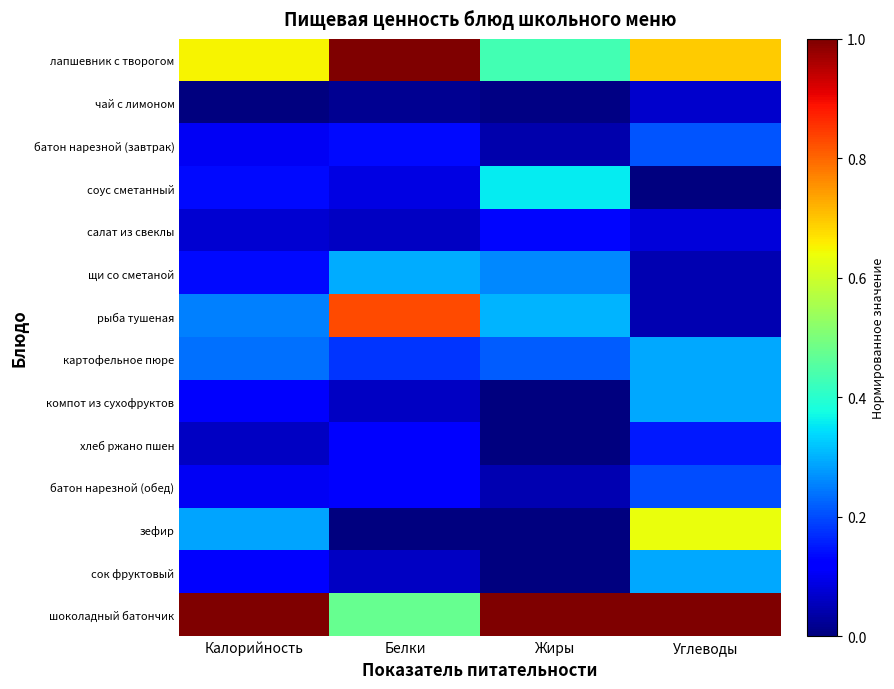

Reading left to right, what are all the values shown in this chart?

лапшевник с творогом: Калорийность=0.7	Белки=1.0	Жиры=0.4	Углеводы=0.7
чай с лимоном: Калорийность=0.0	Белки=0.0	Жиры=0.0	Углеводы=0.1
батон нарезной (завтрак): Калорийность=0.1	Белки=0.1	Жиры=0.0	Углеводы=0.2
соус сметанный: Калорийность=0.1	Белки=0.1	Жиры=0.4	Углеводы=0.0
салат из свеклы: Калорийность=0.1	Белки=0.1	Жиры=0.1	Углеводы=0.1
щи со сметаной: Калорийность=0.1	Белки=0.3	Жиры=0.3	Углеводы=0.0
рыба тушеная: Калорийность=0.3	Белки=0.8	Жиры=0.3	Углеводы=0.0
картофельное пюре: Калорийность=0.2	Белки=0.2	Жиры=0.2	Углеводы=0.3
компот из сухофруктов: Калорийность=0.1	Белки=0.1	Жиры=0.0	Углеводы=0.3
хлеб ржано пшен: Калорийность=0.1	Белки=0.1	Жиры=0.0	Углеводы=0.2
батон нарезной (обед): Калорийность=0.1	Белки=0.1	Жиры=0.0	Углеводы=0.2
зефир: Калорийность=0.3	Белки=0.0	Жиры=0.0	Углеводы=0.6
сок фруктовый: Калорийность=0.1	Белки=0.1	Жиры=0.0	Углеводы=0.3
шоколадный батончик: Калорийность=1.0	Белки=0.5	Жиры=1.0	Углеводы=1.0